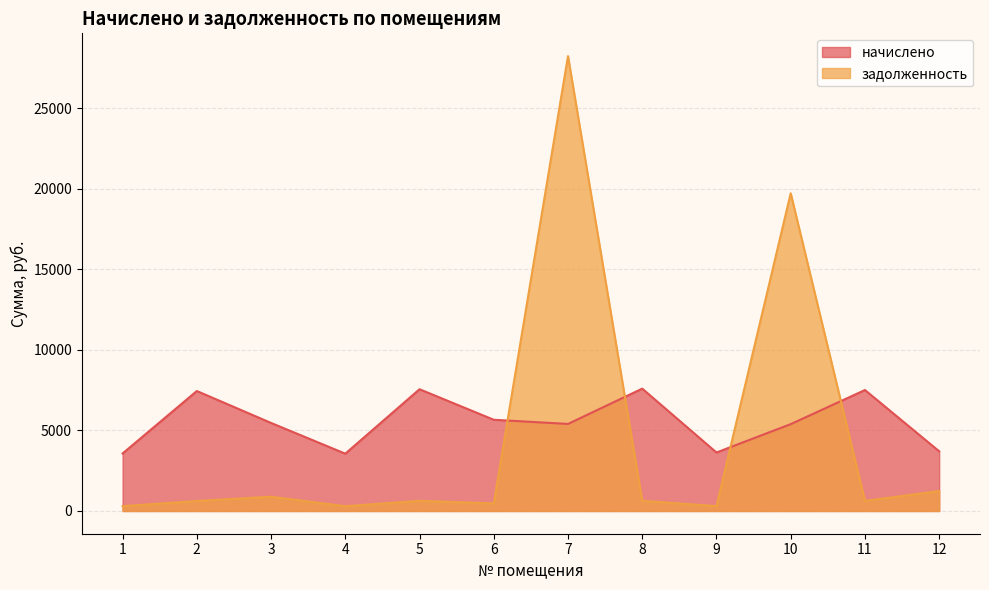

Between 3 and 11, which series saw the biggest shift?

начислено